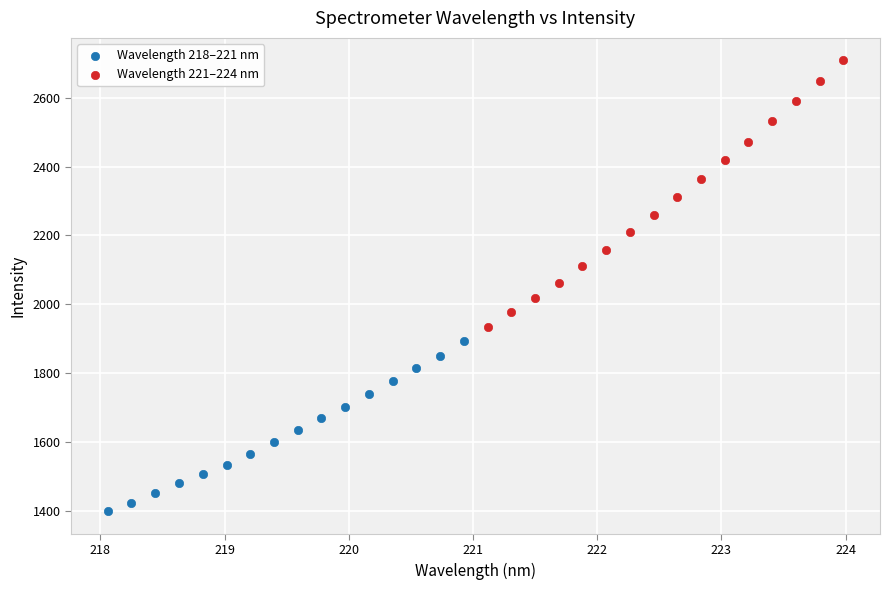

Which series reaches the maximum Y coordinate?

Wavelength 221–224 nm